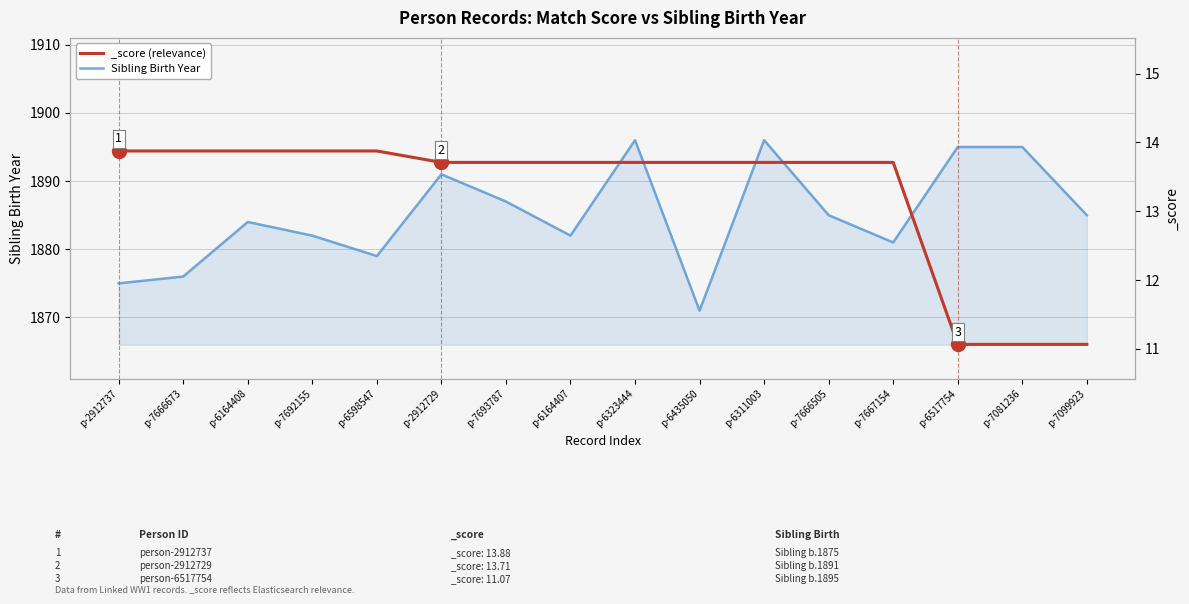

Where is the first local minimum?

p-6598547